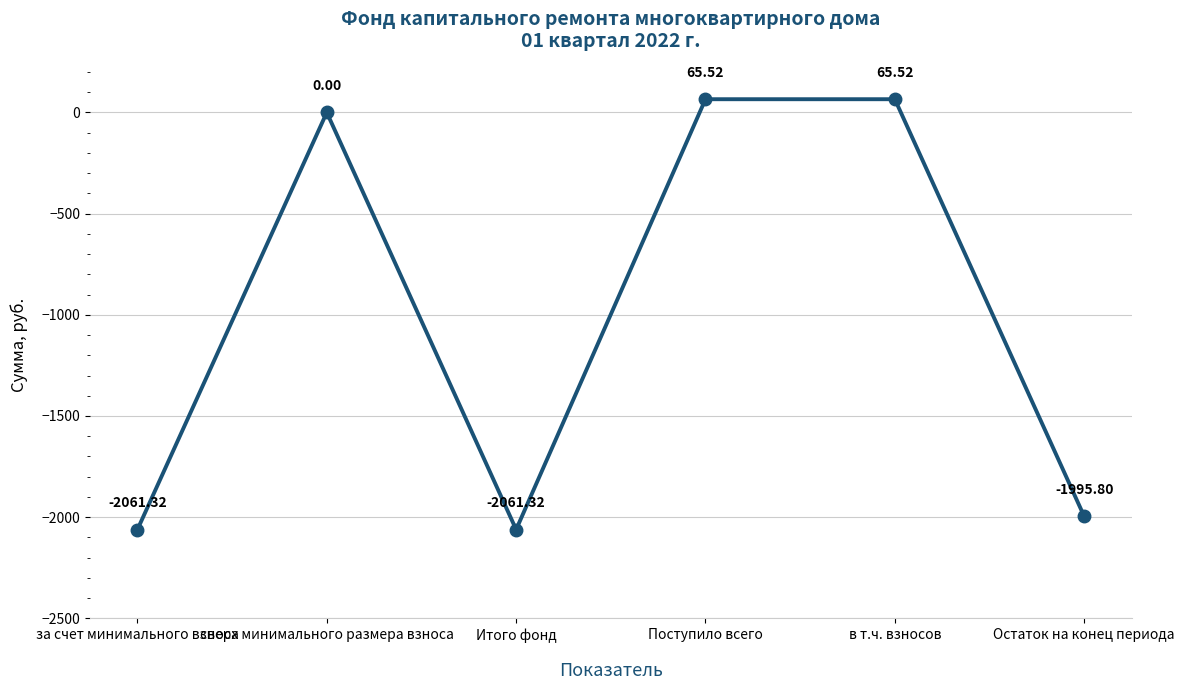

At which category does the data reach its first local valley?

Итого фонд